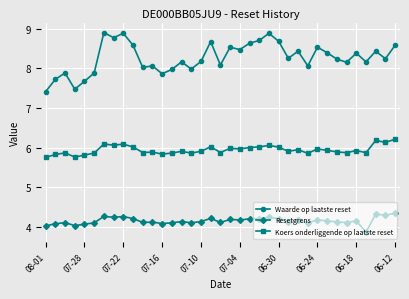

What is the average value of the Waarde op laatste reset series?

8.3